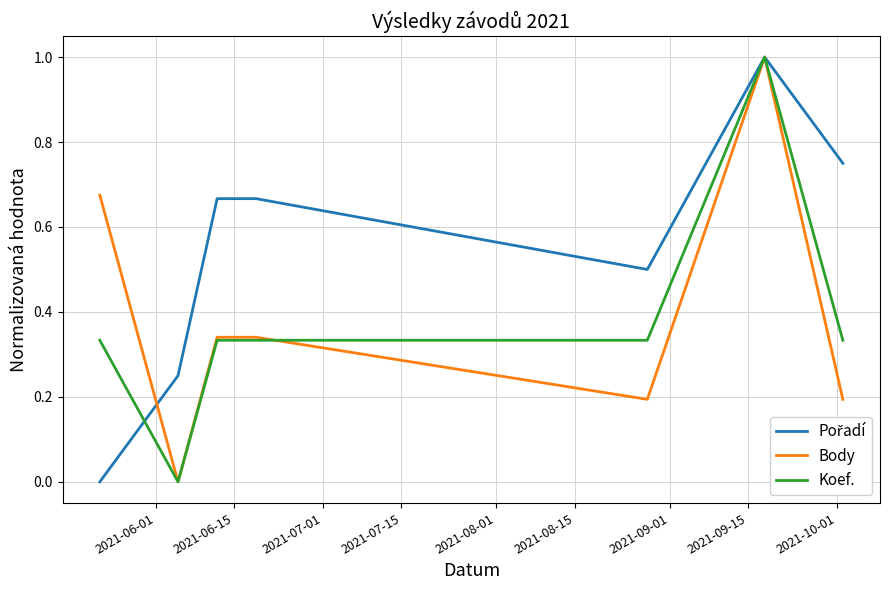

How many lines are shown in the chart?

3